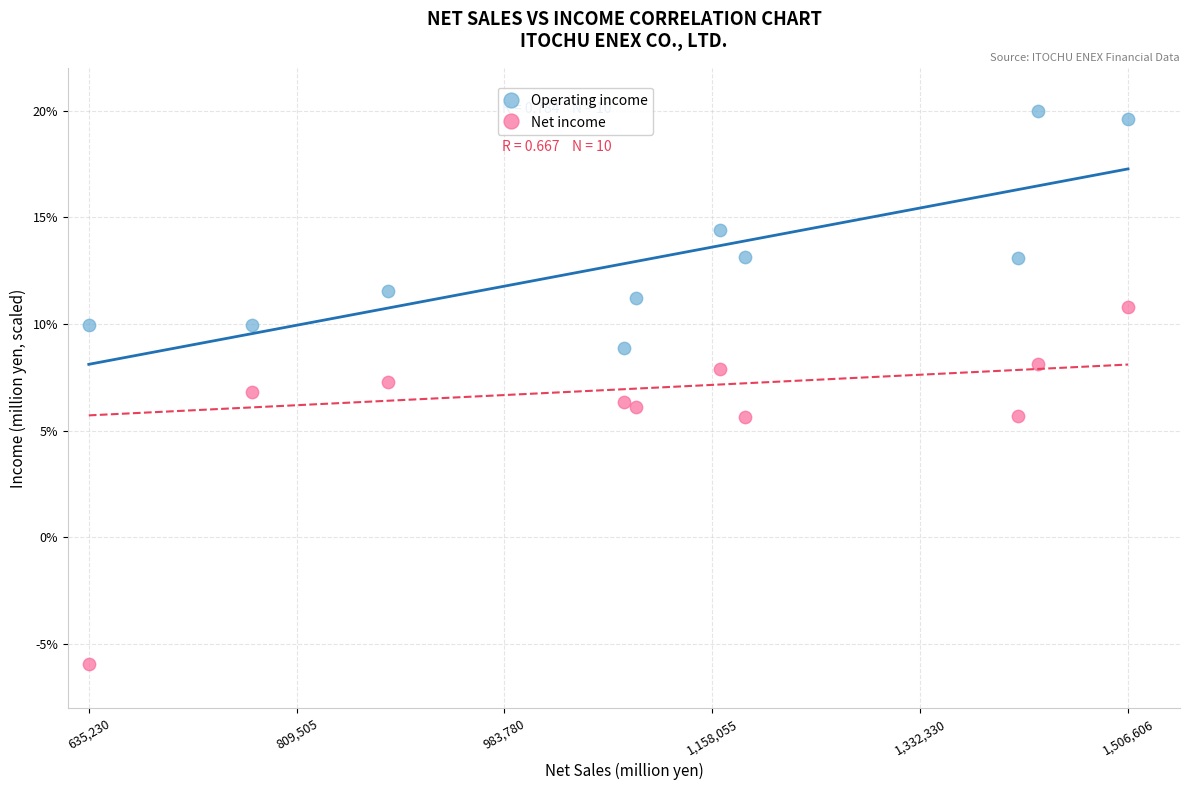

Which series has the largest Y range (max minus min)?

Net income